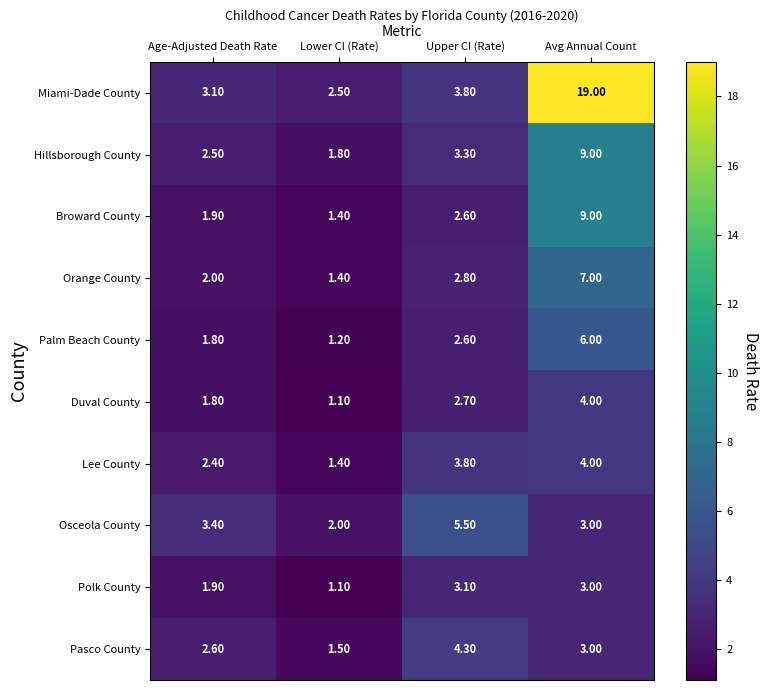

What is the sum of all Lee County values?

11.6